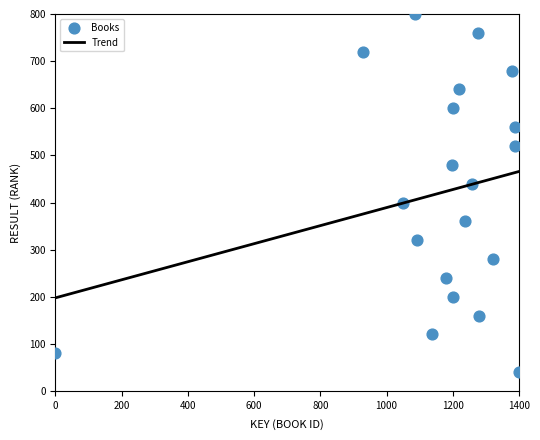

What is the range of Y values (max minus min)?

760.0